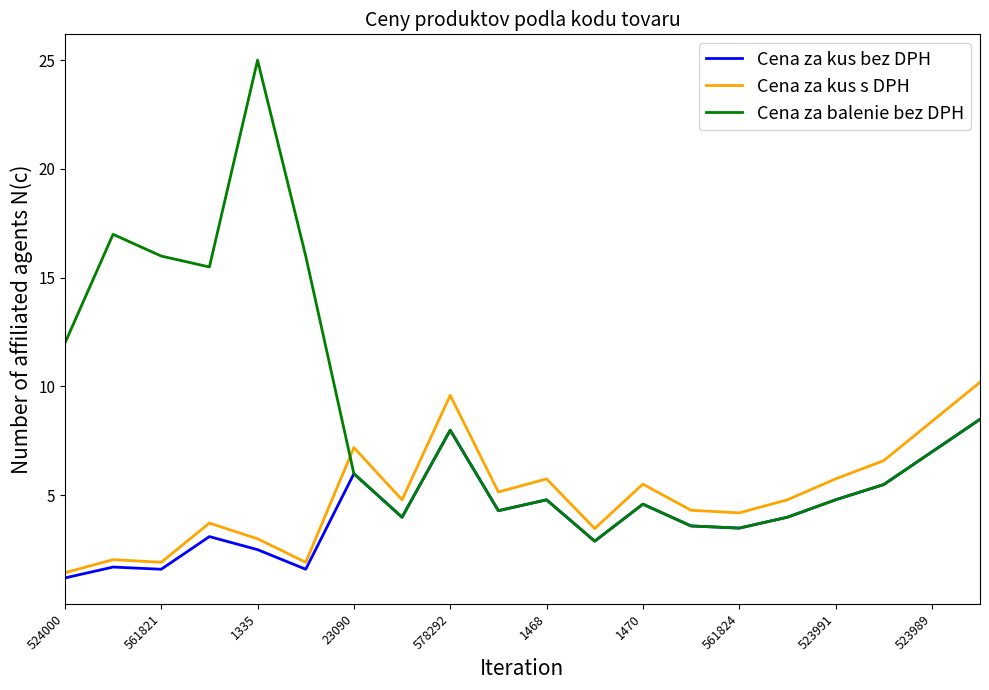

After their last crossing, which series has the higher values: Cena za balenie bez DPH or Cena za kus s DPH?

Cena za kus s DPH